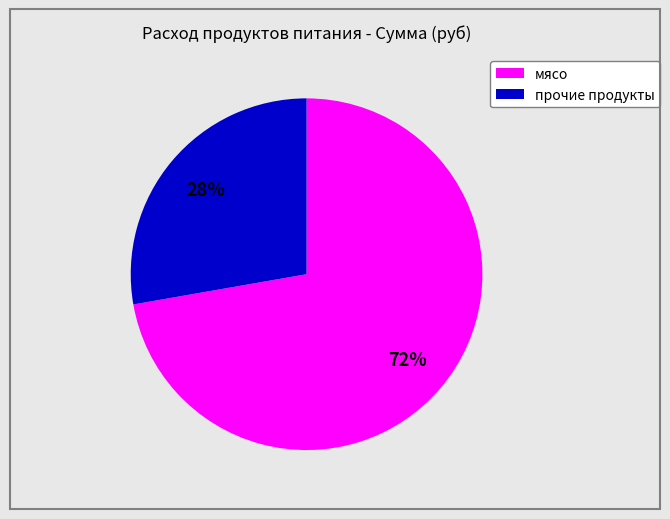

Is there any slice that represents more than half of the pie?

Yes